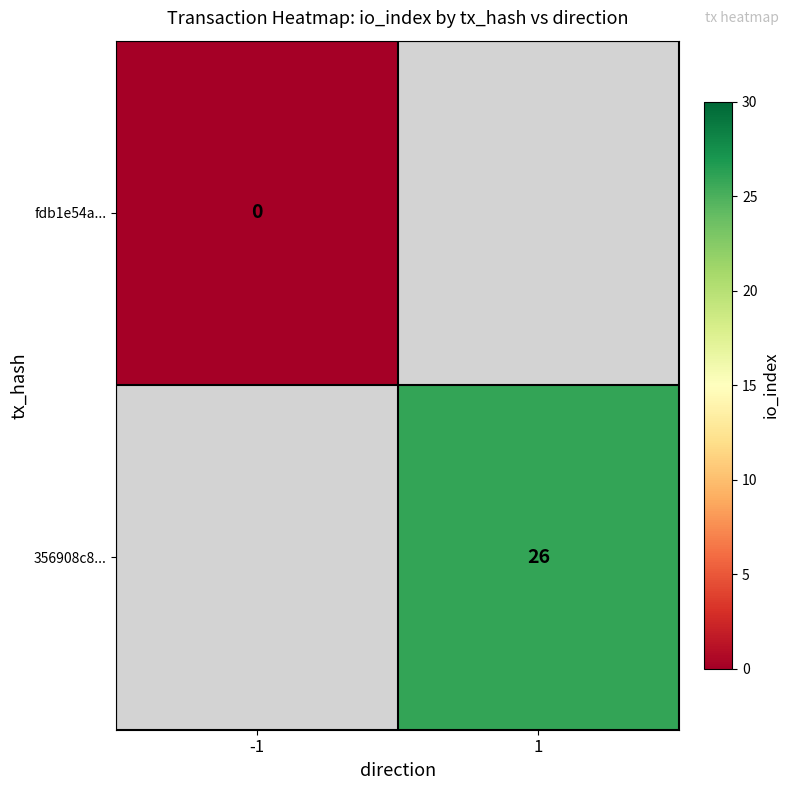

Is the value of fdb1e54a... at -1 greater than the value of 356908c8... at 1?

No